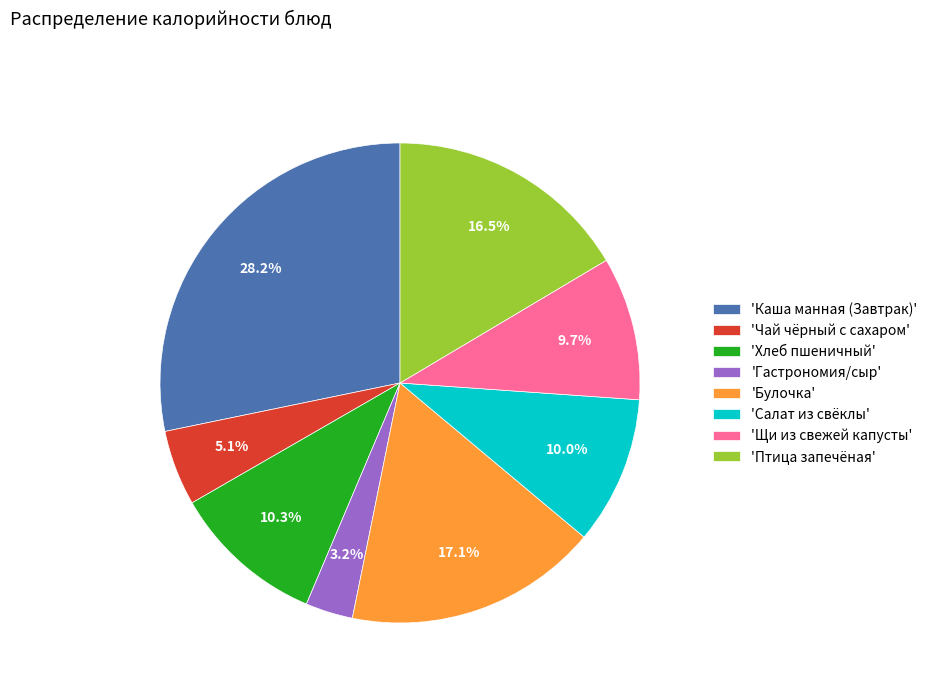

What percentage is NOT represented by 'Хлеб пшеничный'?

89.7%